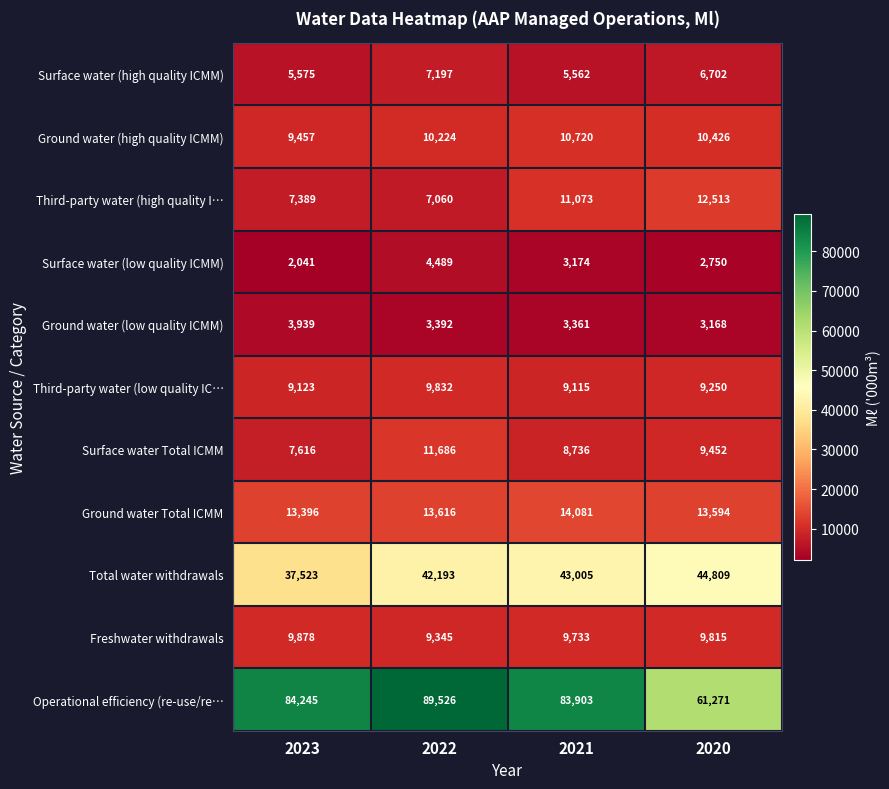

At which category is the sum across all series the highest?

2022